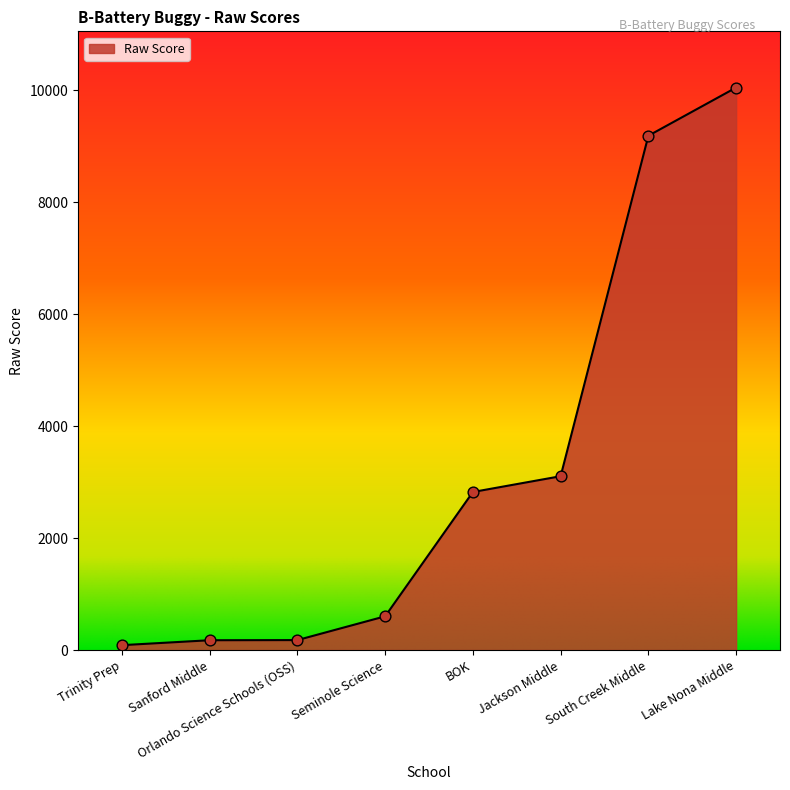

What is the ratio of the value at Lake Nona Middle to the value at BOK?

3.6